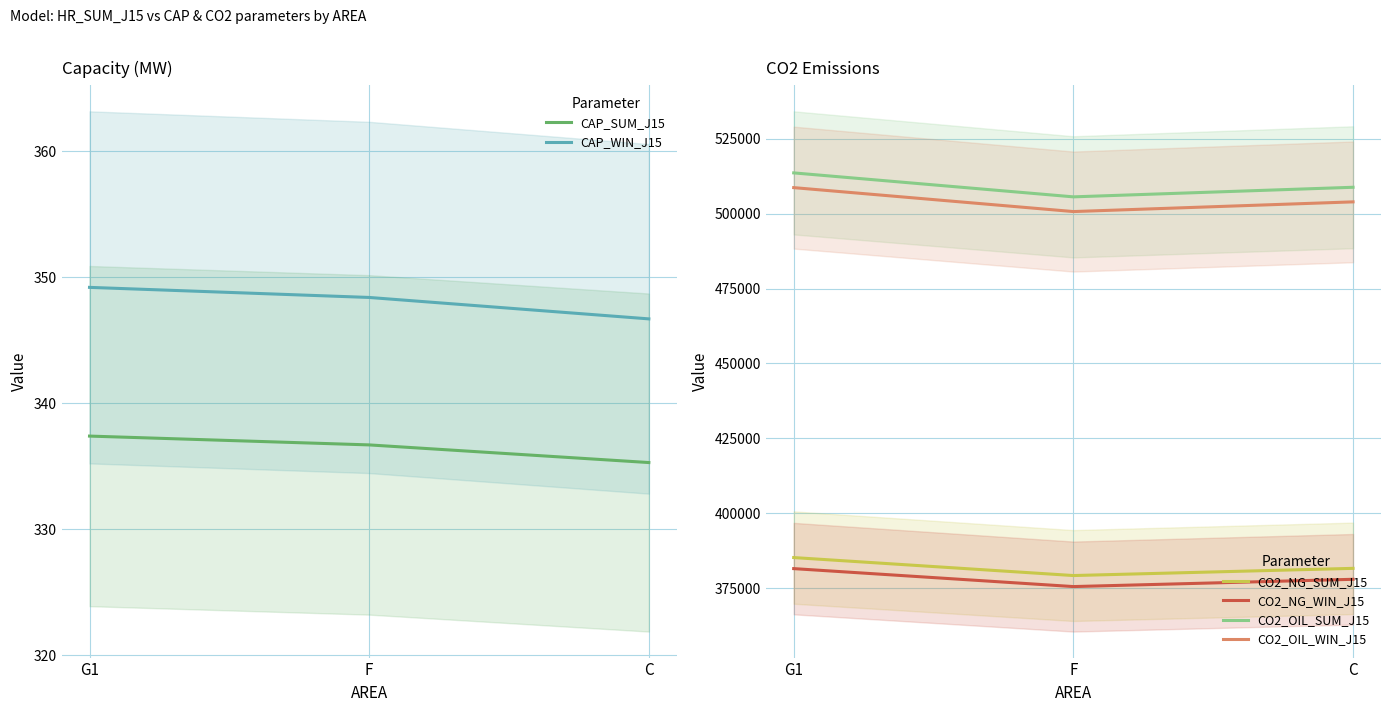

What is the difference between the CO2_NG_SUM_J15 values at G1 and C?

3600.0